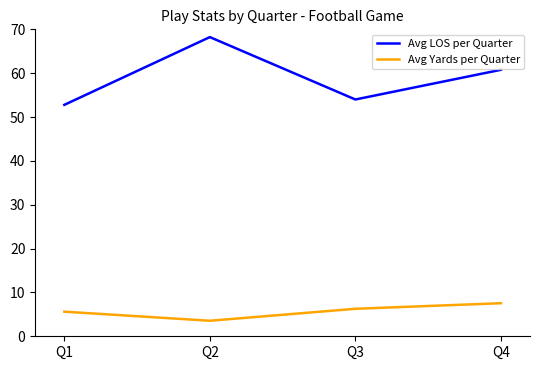

What is the total value across all series at Q3?

60.3